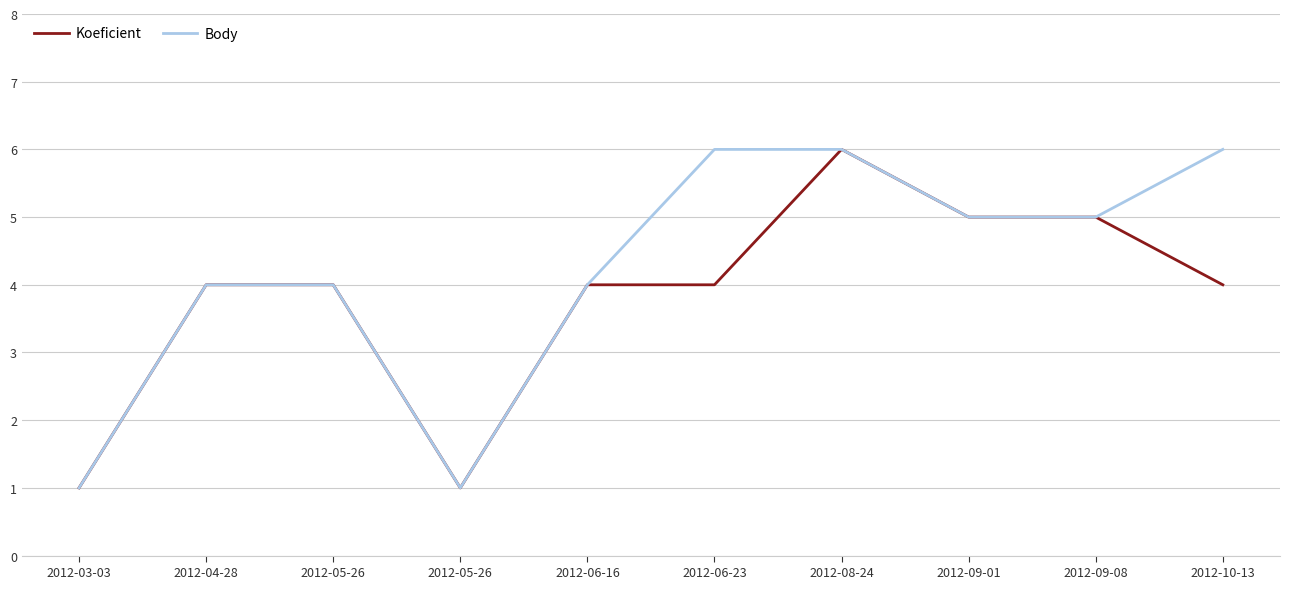

What are all the series names shown in the legend?

Koeficient, Body